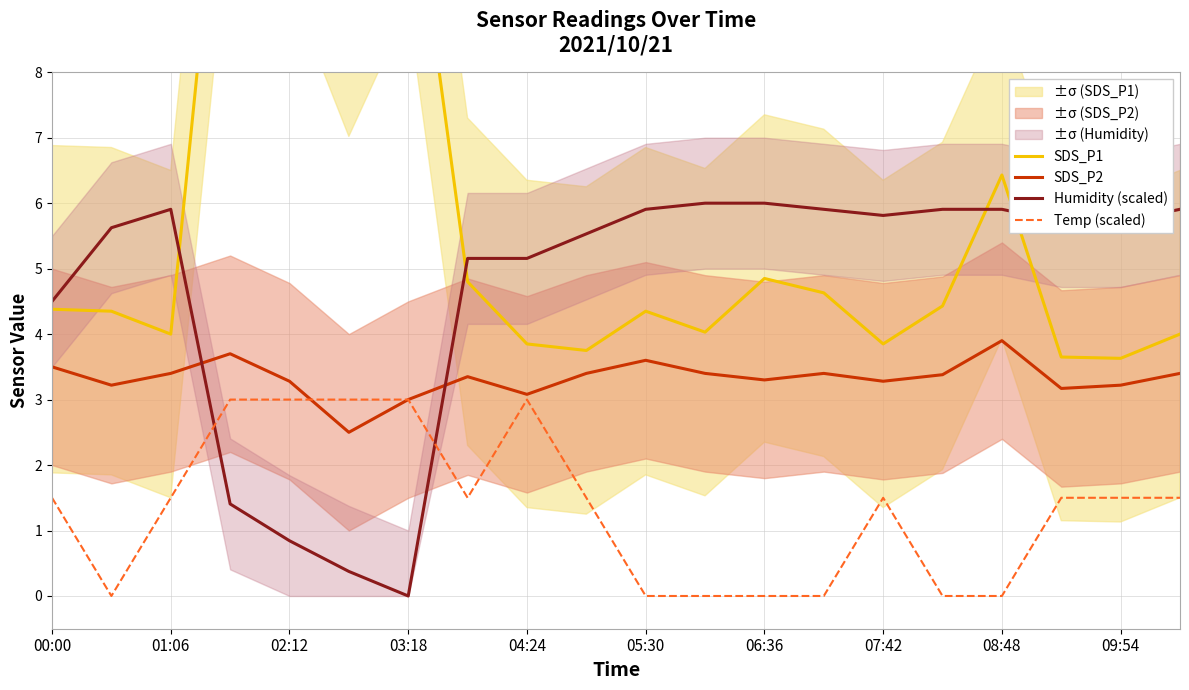

True or false: Temp (scaled) and Humidity (scaled) intersect in this chart.

True